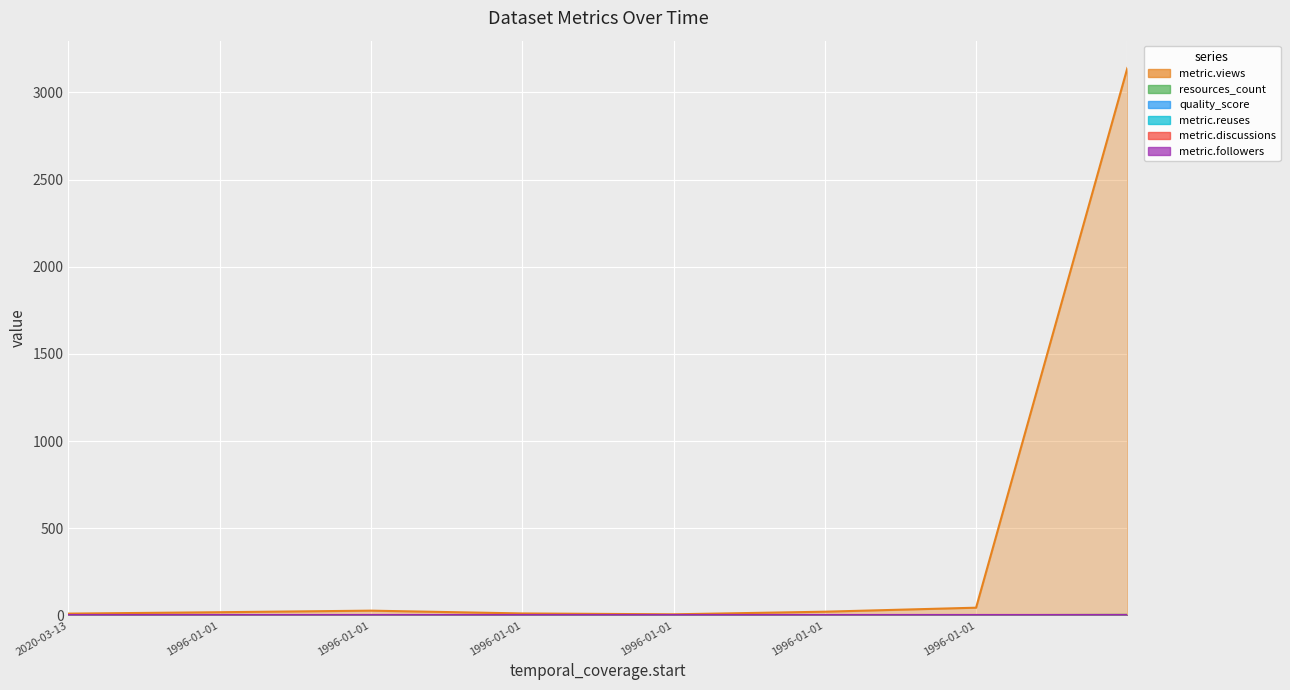

Between 2020-03-13 and 1996-01-01, which is larger?

1996-01-01